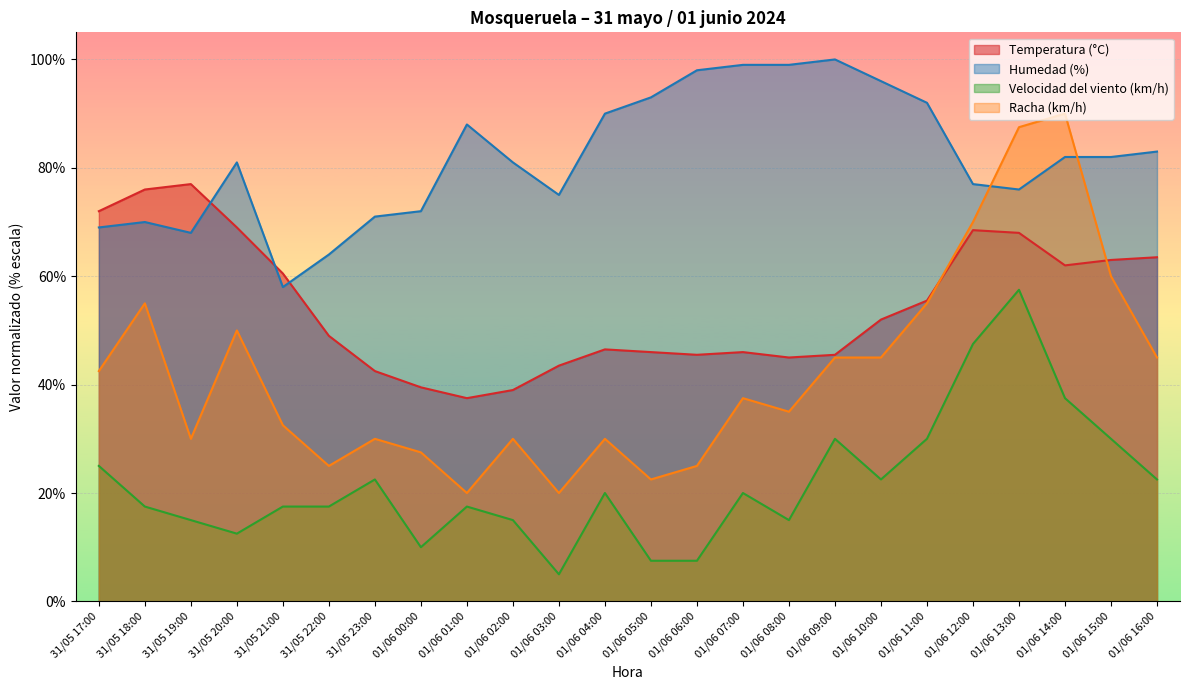

True or false: Racha (km/h) has a value of 12.9 at 01/06 04:00.

False